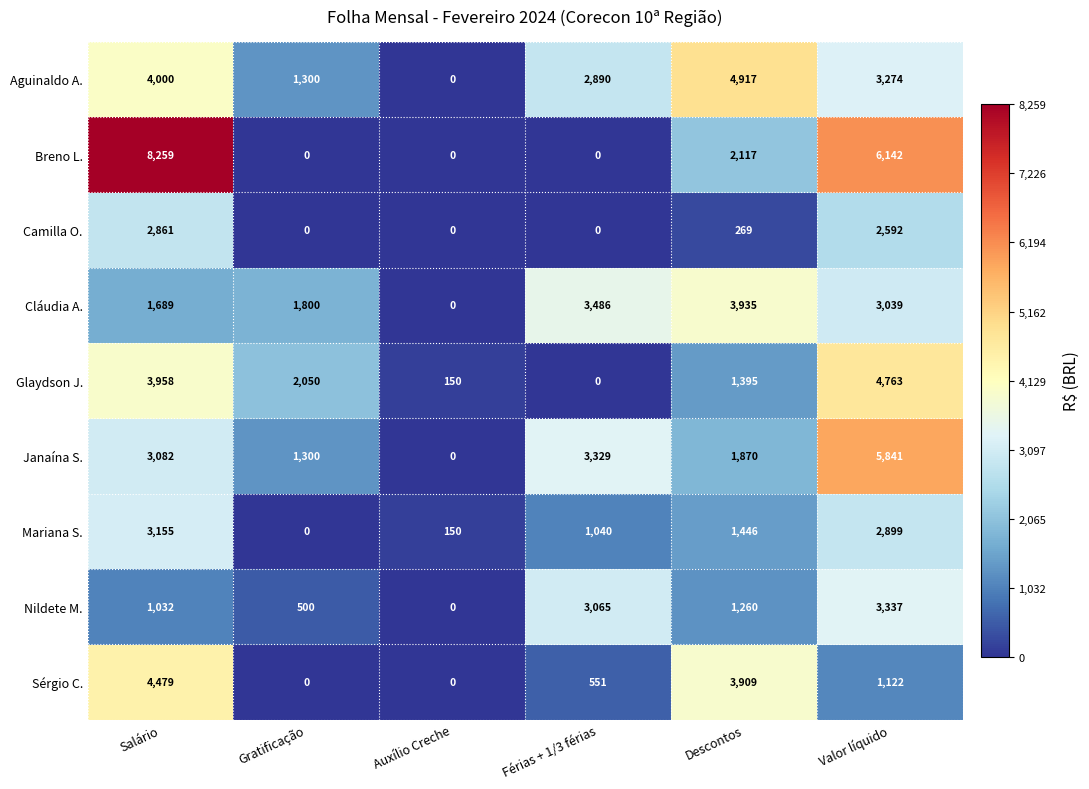

What is the average value of the Cláudia A. series?

2325